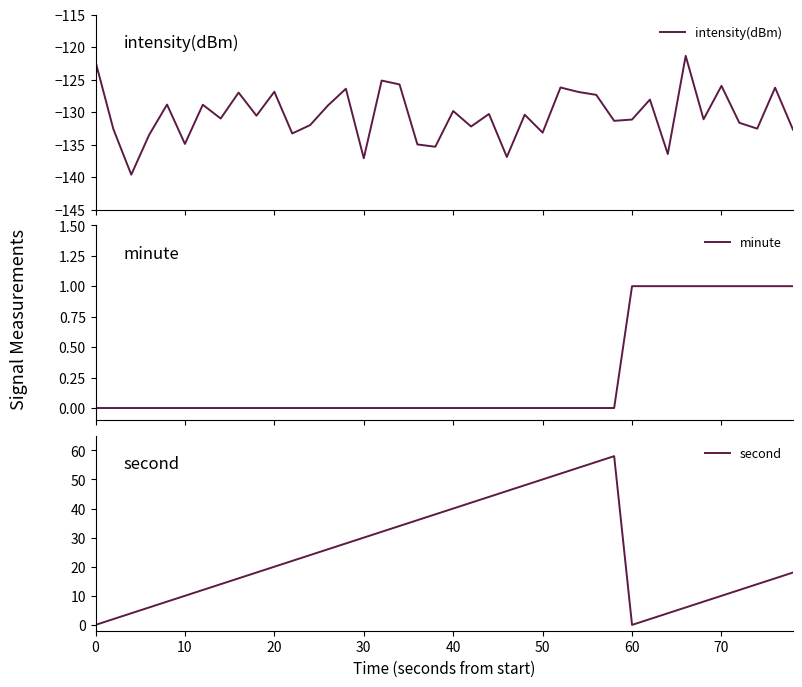

What are all the series names shown in the legend?

intensity(dBm), minute, second